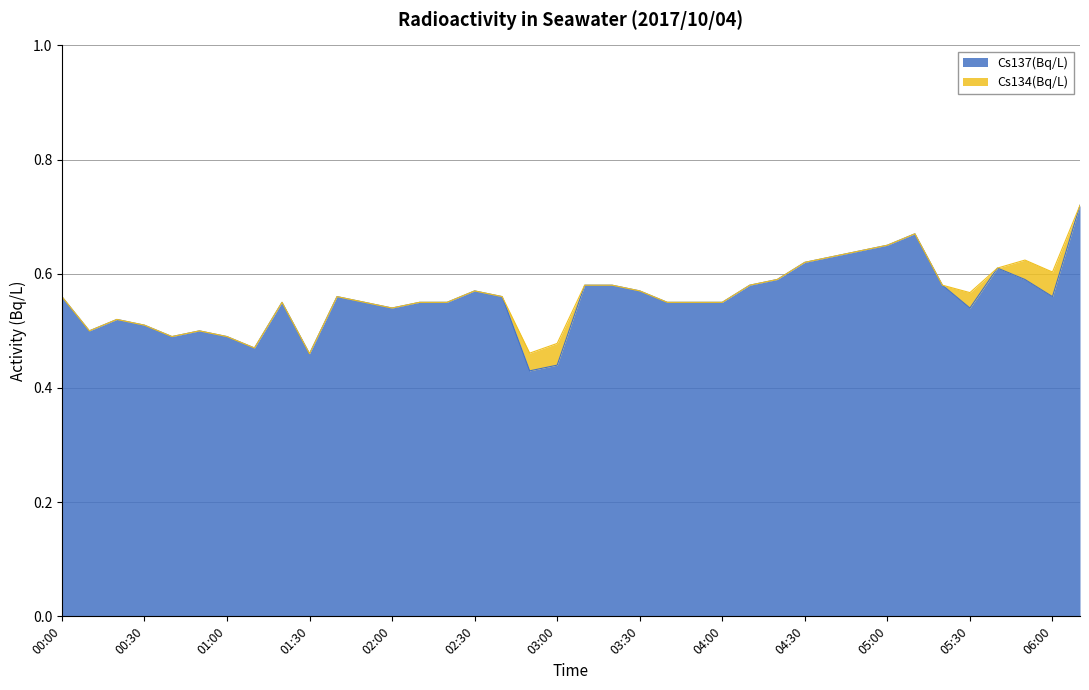

What is the smallest value displayed?

0.4